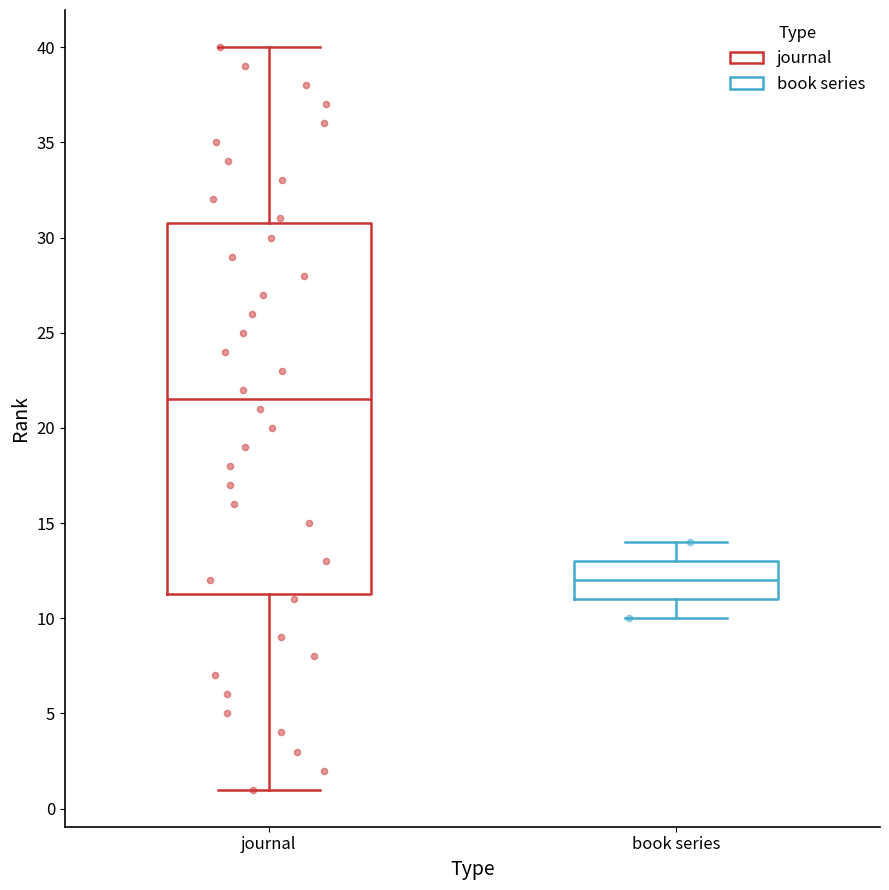

Which box is the tallest, from its lower edge to its upper edge?

journal